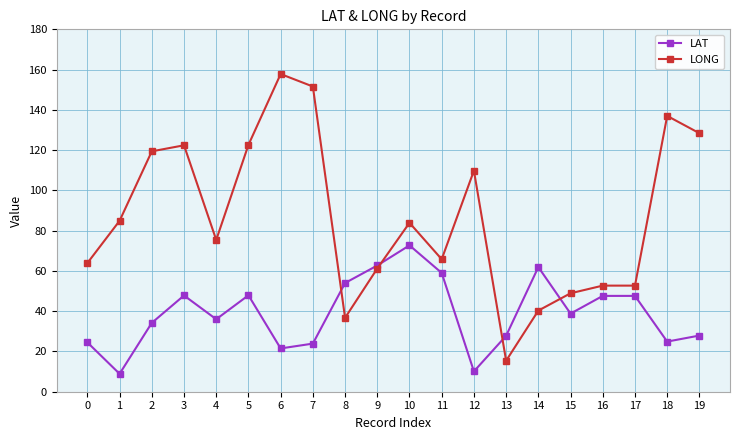

Which series has the widest spread of values?

LONG